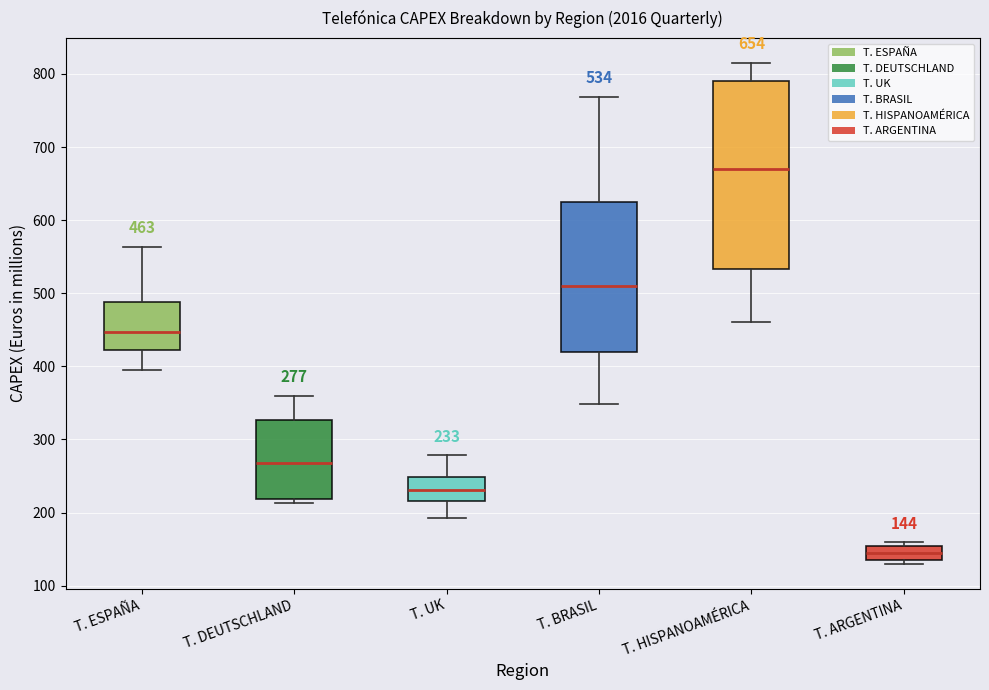

Which box is the tallest, from its lower edge to its upper edge?

T. HISPANOAMÉRICA